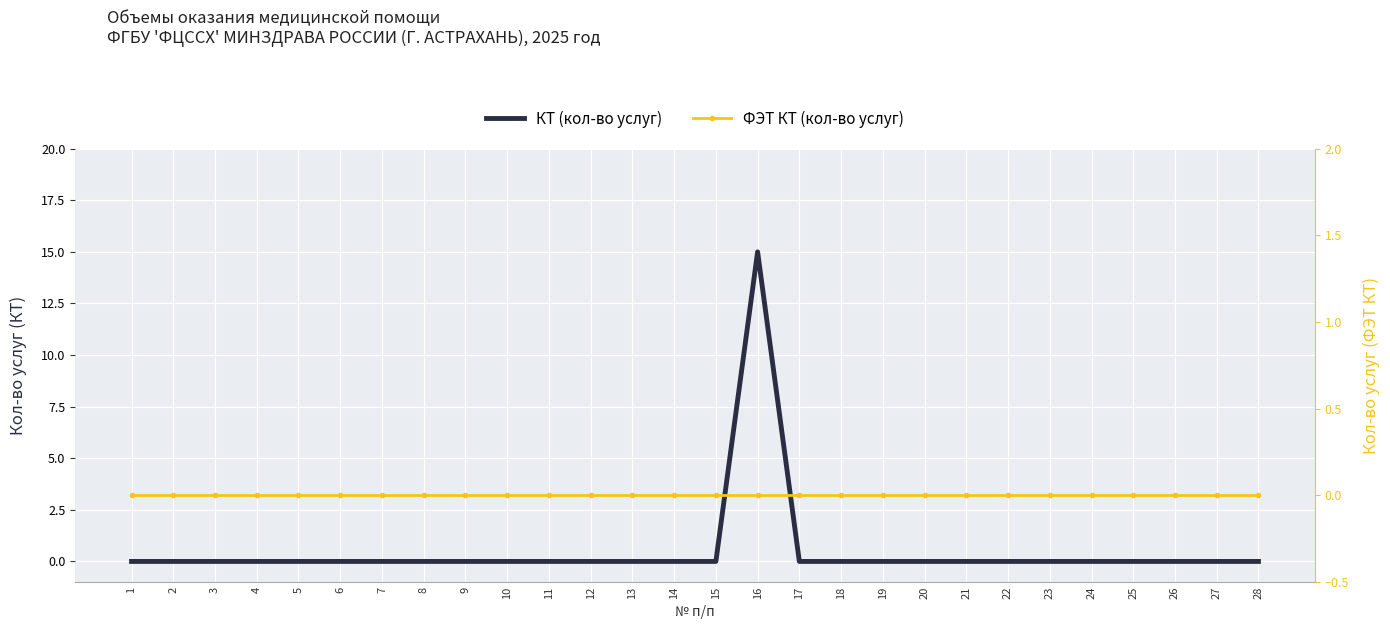

Which series has the largest total across all categories?

КТ (кол-во услуг)